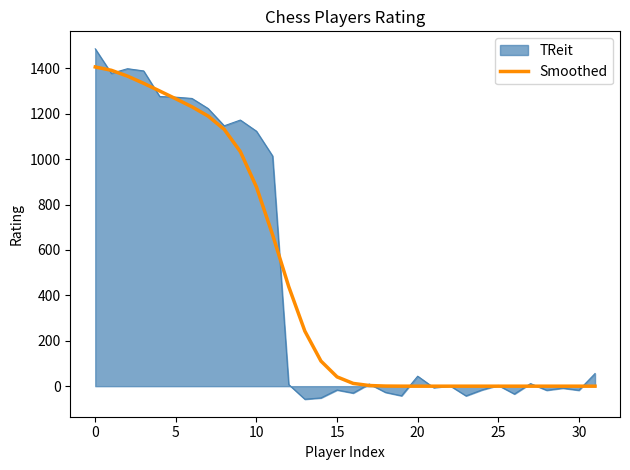

What is the greatest value displayed?

1485.9